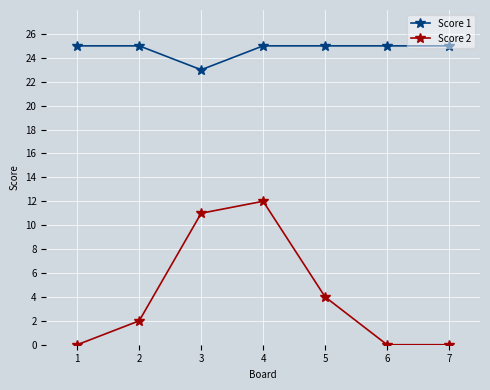

True or false: Score 1 and Score 2 cross at least once.

False